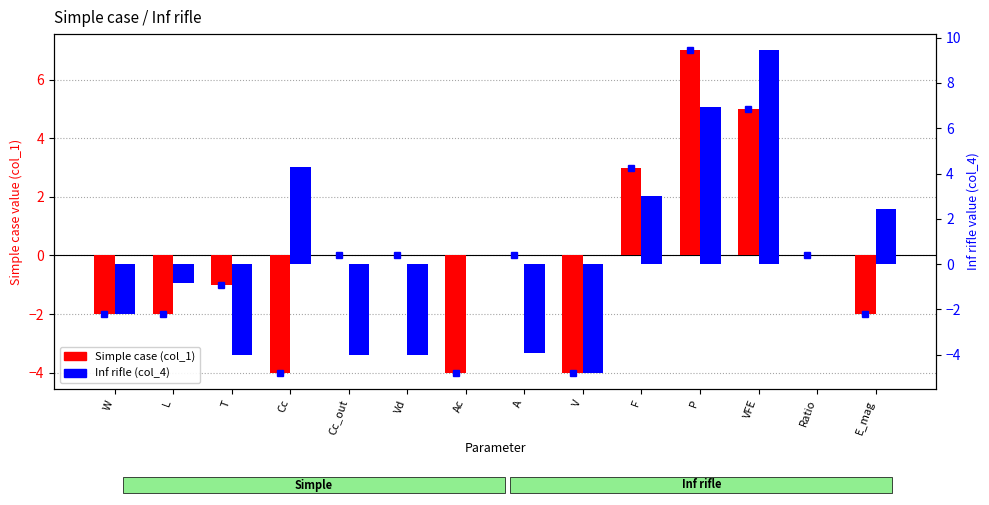

How many values in Simple case (col_1) are below zero?

7